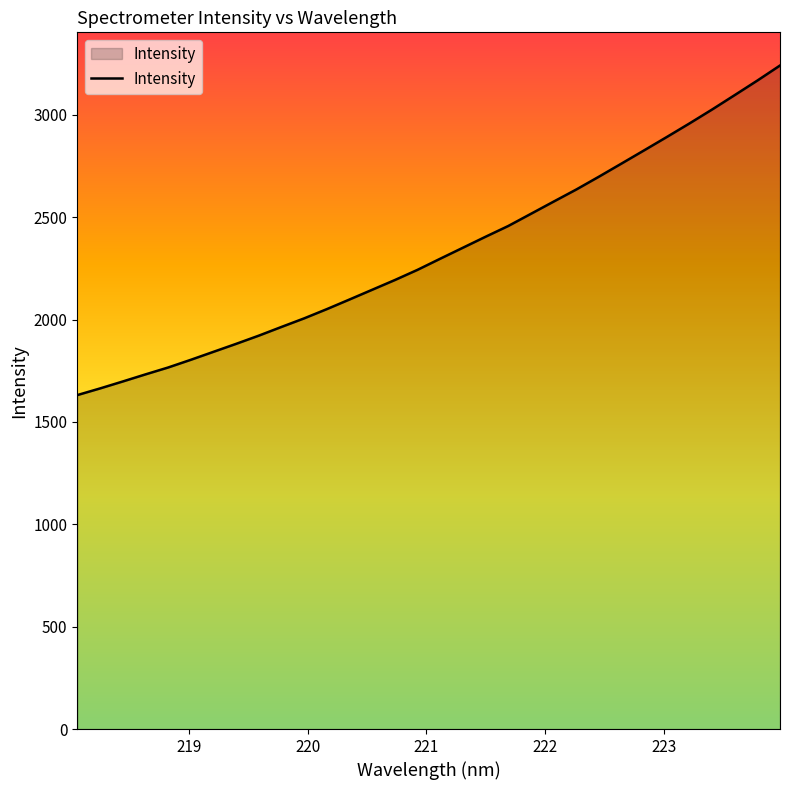

What is the maximum value shown in the chart?

3241.2